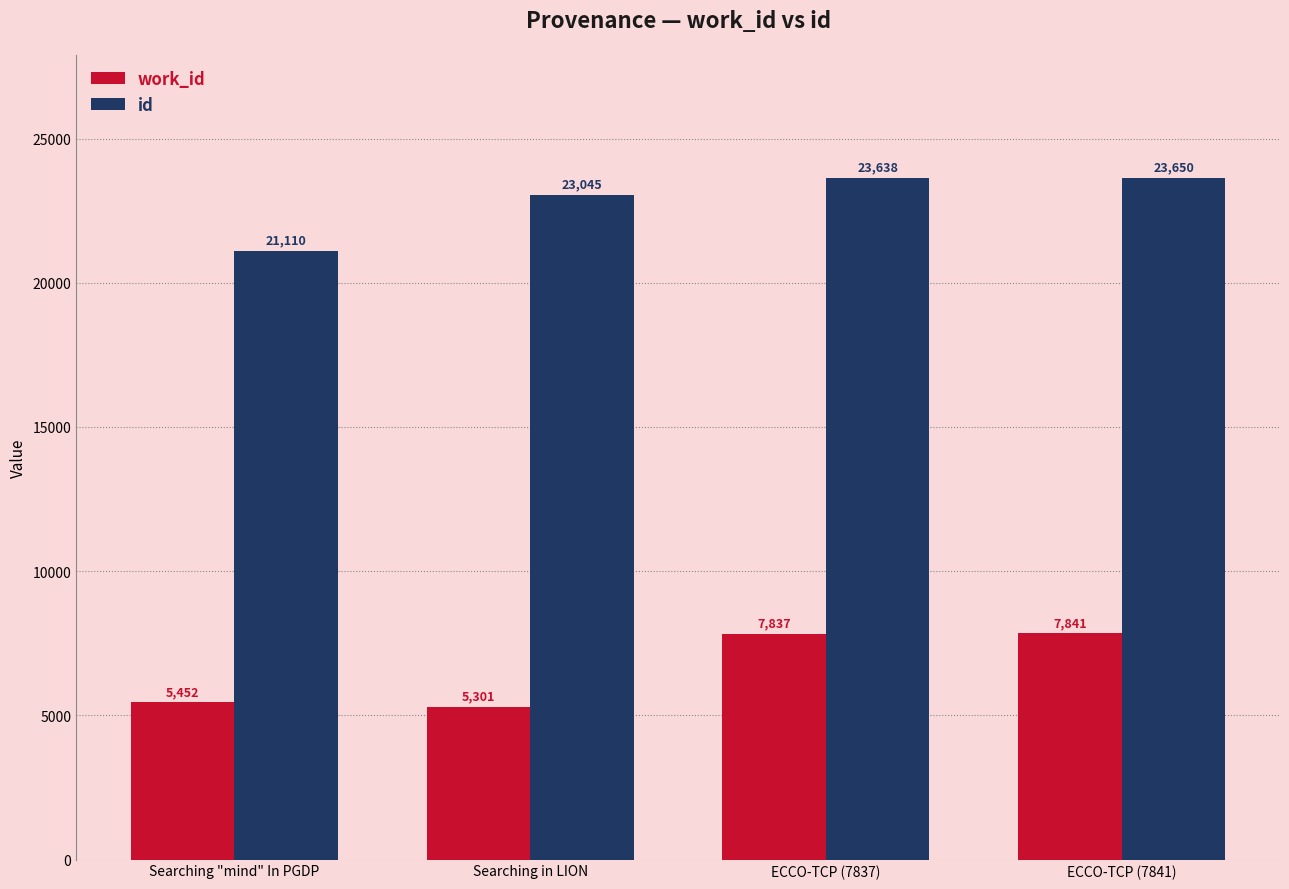

Which series has the largest total across all categories?

id